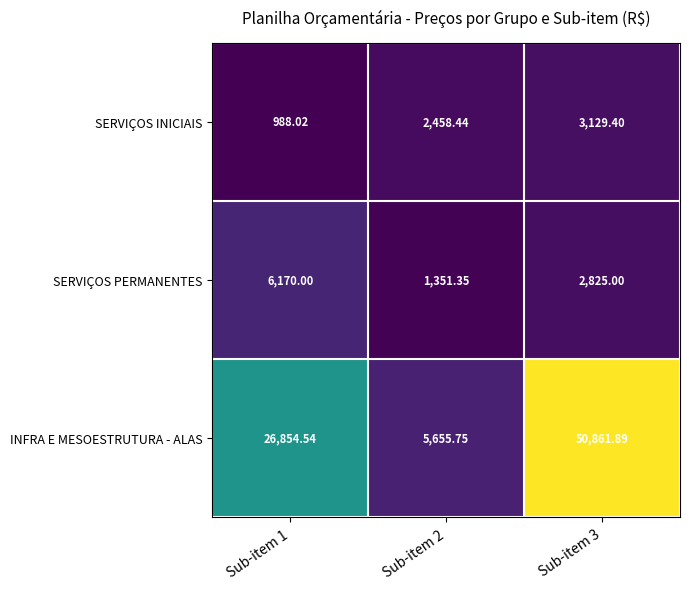

Rank the series by their maximum value, from lowest to highest.

SERVIÇOS INICIAIS, SERVIÇOS PERMANENTES, INFRA E MESOESTRUTURA - ALAS